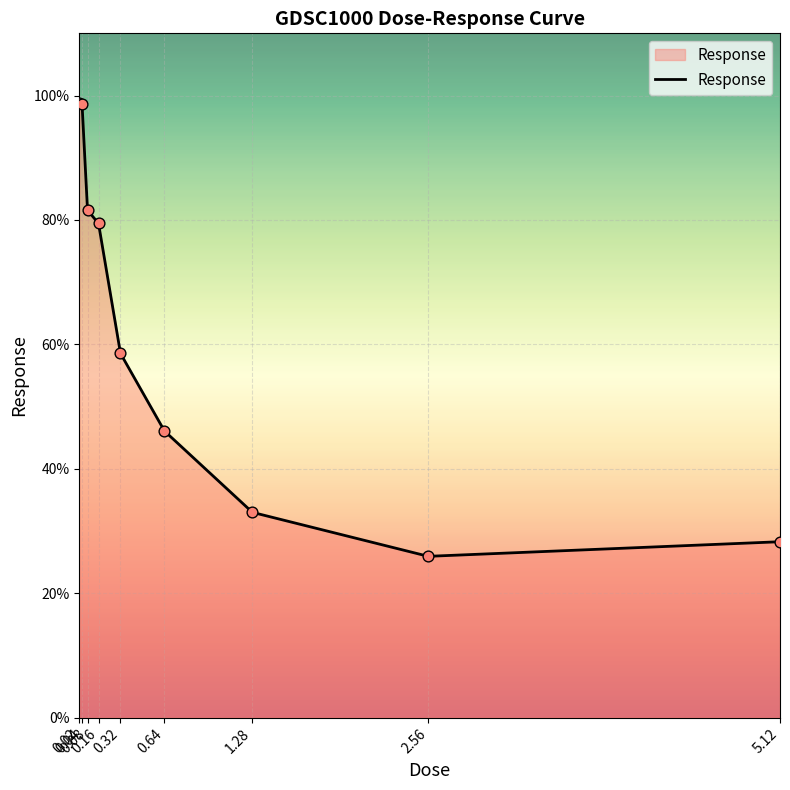

What is the change in value from 0.08 to 2.56?

-55.6